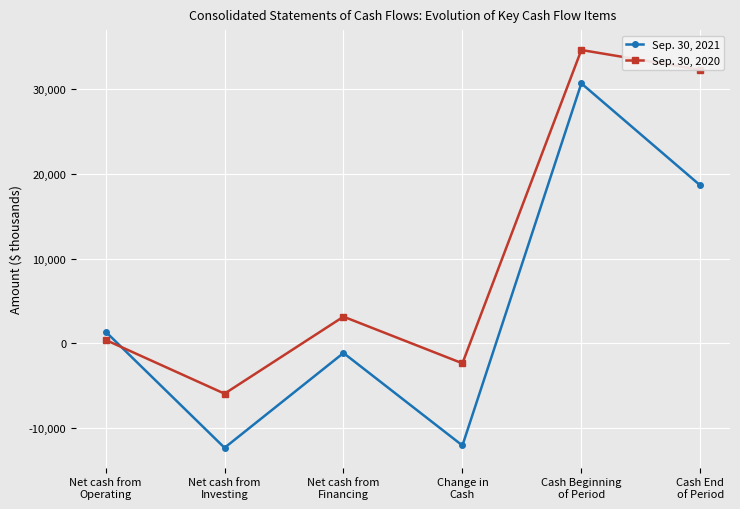

Is the value of Sep. 30, 2021 at Cash Beginning
of Period greater than the value of Sep. 30, 2020 at Net cash from
Operating?

Yes